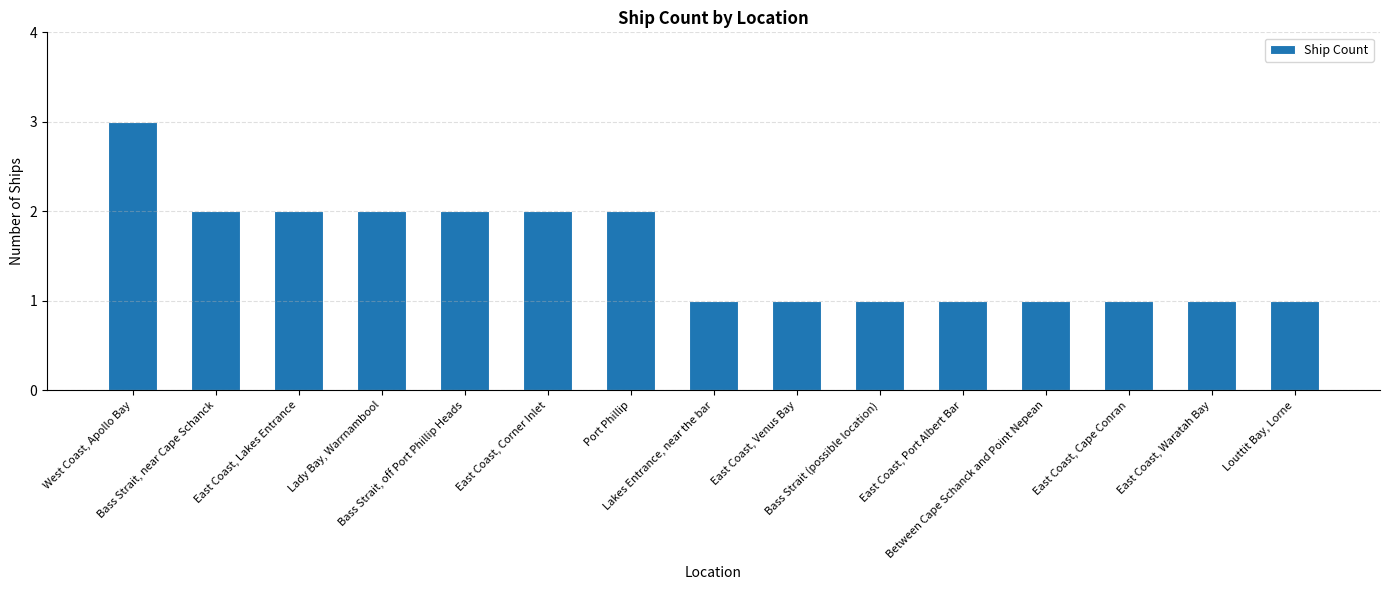

The value at Port Phillip is 2. True or false?

True